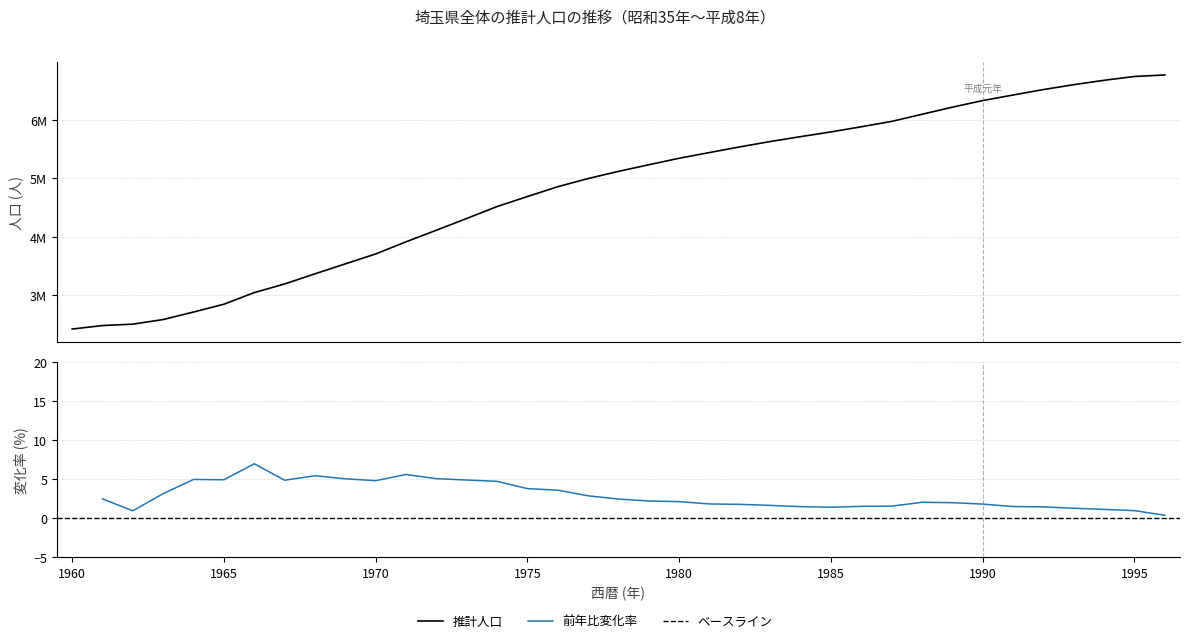

True or false: there are more than 0 points higher than both neighbors.

False